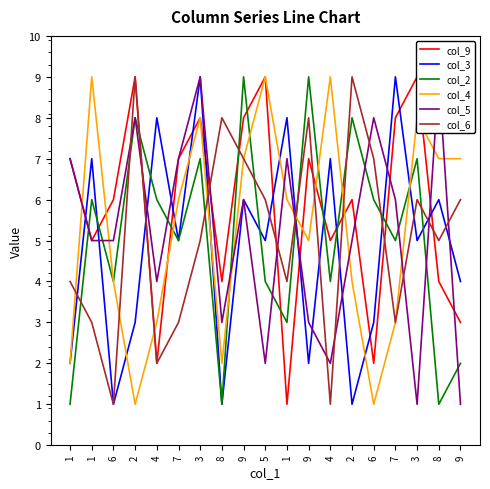

Where do col_5 and col_9 first cross each other?

2 and 4